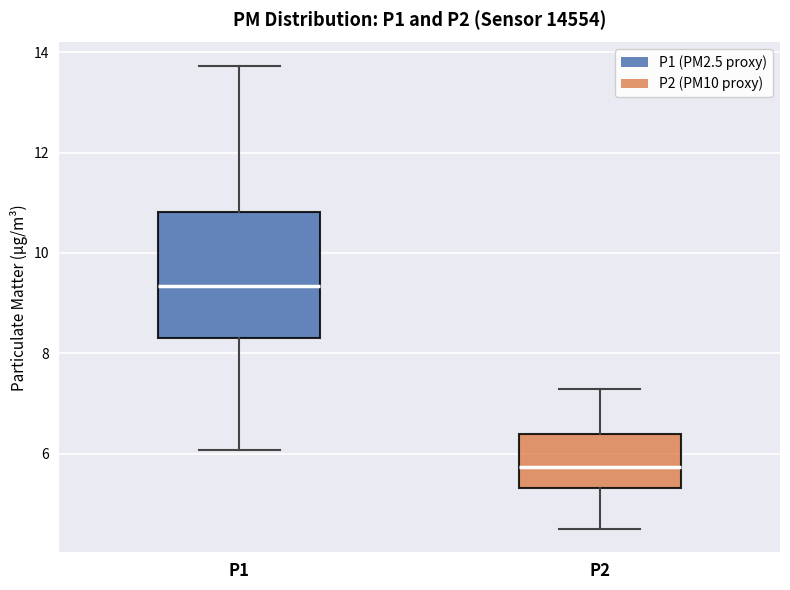

Which box is the tallest, from its lower edge to its upper edge?

P1